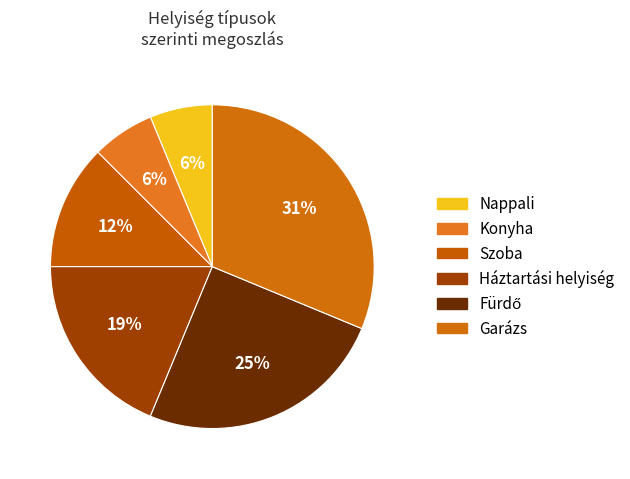

Rank the categories by value from highest to lowest.

Garázs, Fürdő, Háztartási helyiség, Szoba, Konyha, Nappali